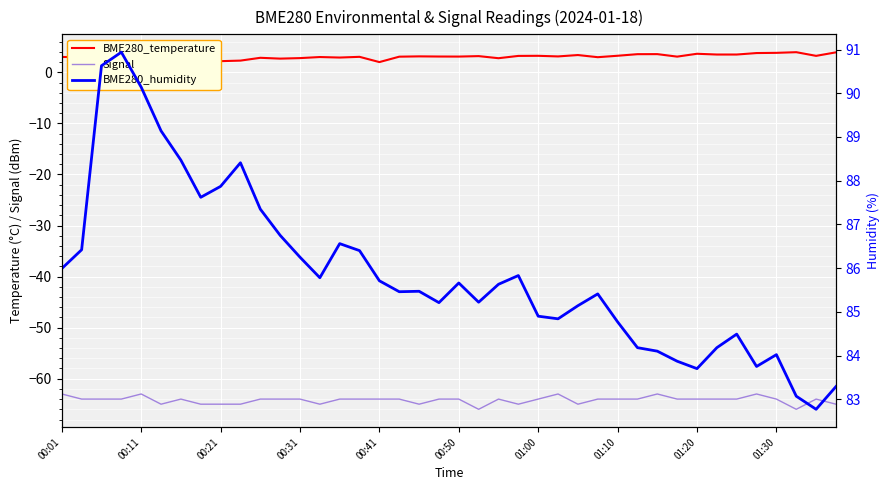

True or false: Signal has a value of -65 at 00:21.

True